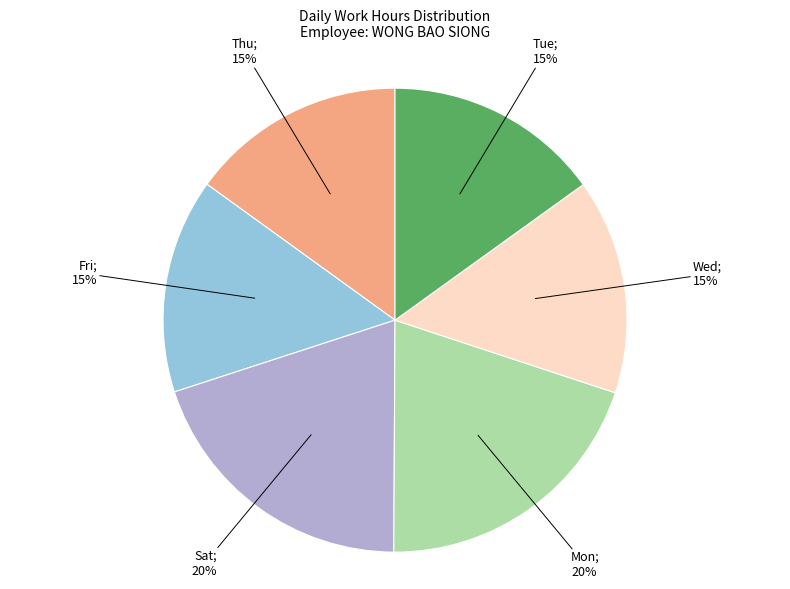

Is there a majority slice in this chart?

No